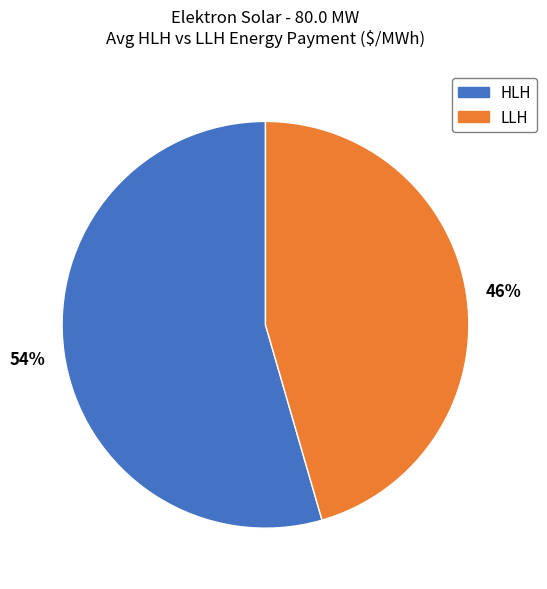

To the nearest percent, what is the average slice percentage?

50%